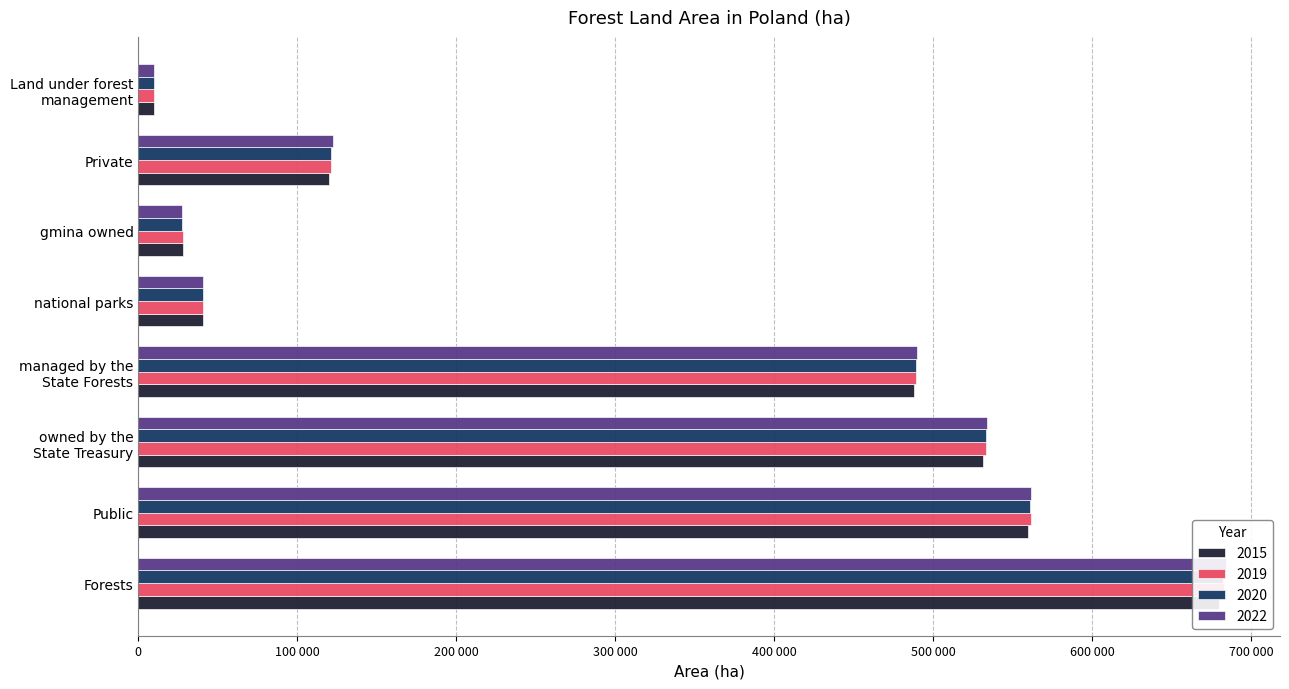

Is it true that 2019 equals 40910 at national parks?

True